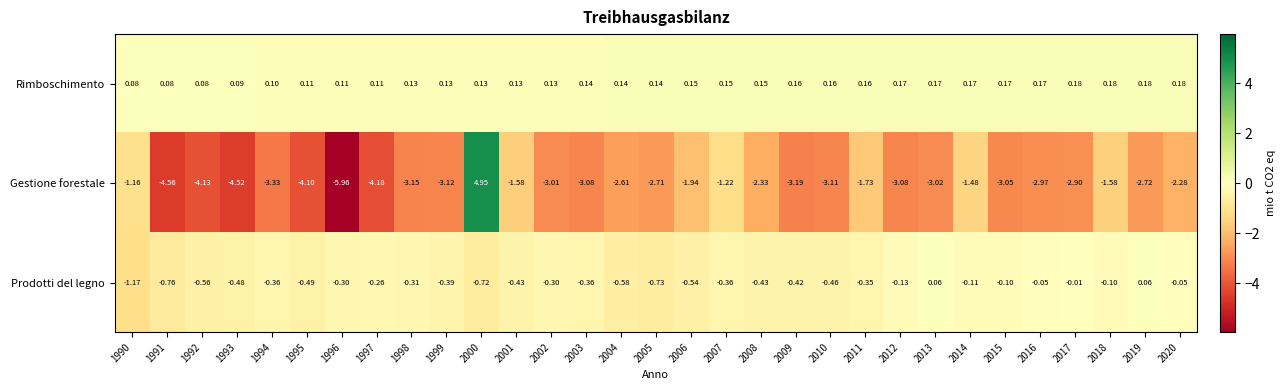

Between 1998 and 2009, which series saw the biggest shift?

Prodotti del legno